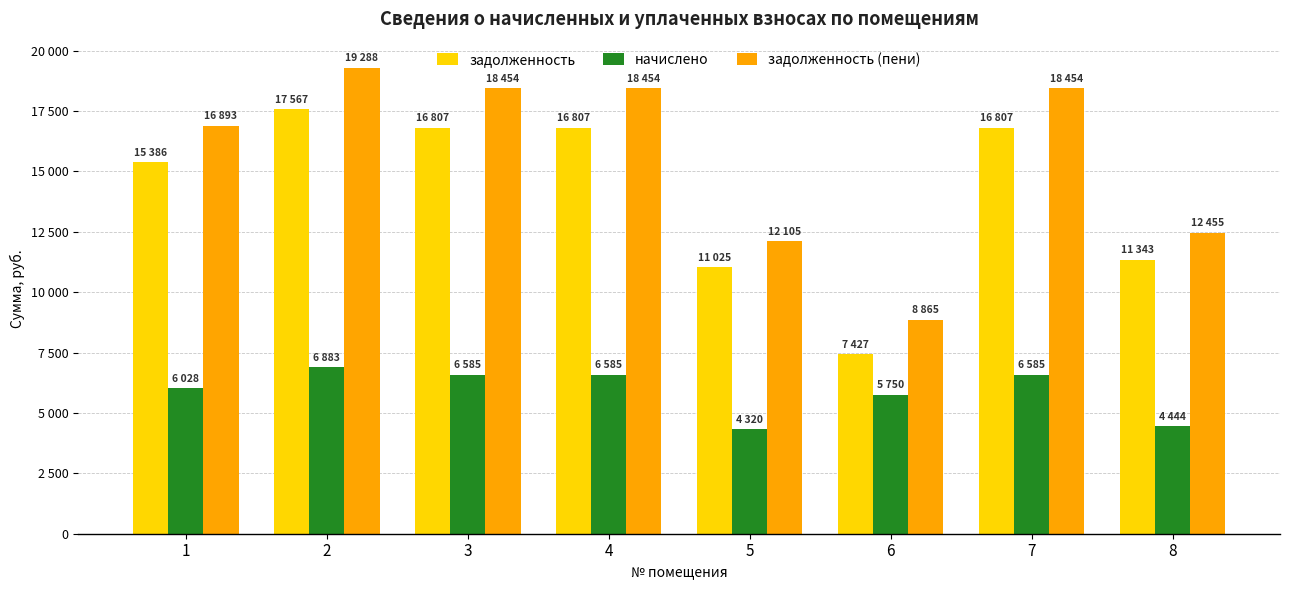

Does the chart contain stacked bars?

No